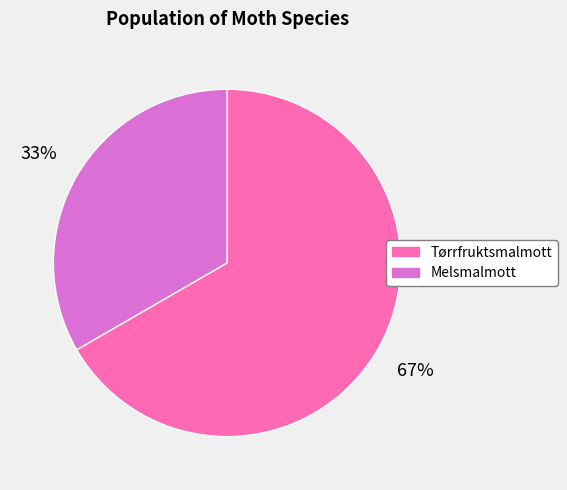

How many slices are in this pie chart?

2